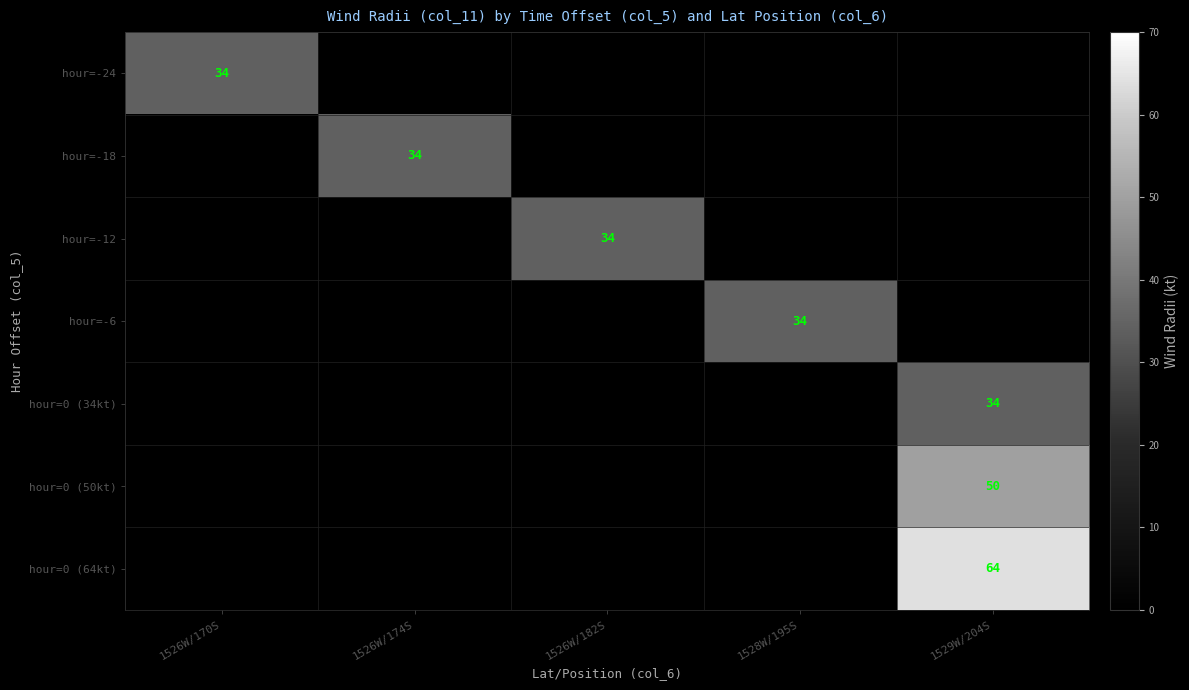

The hour=-12 series shows 55 at 1526W/182S. True or false?

False